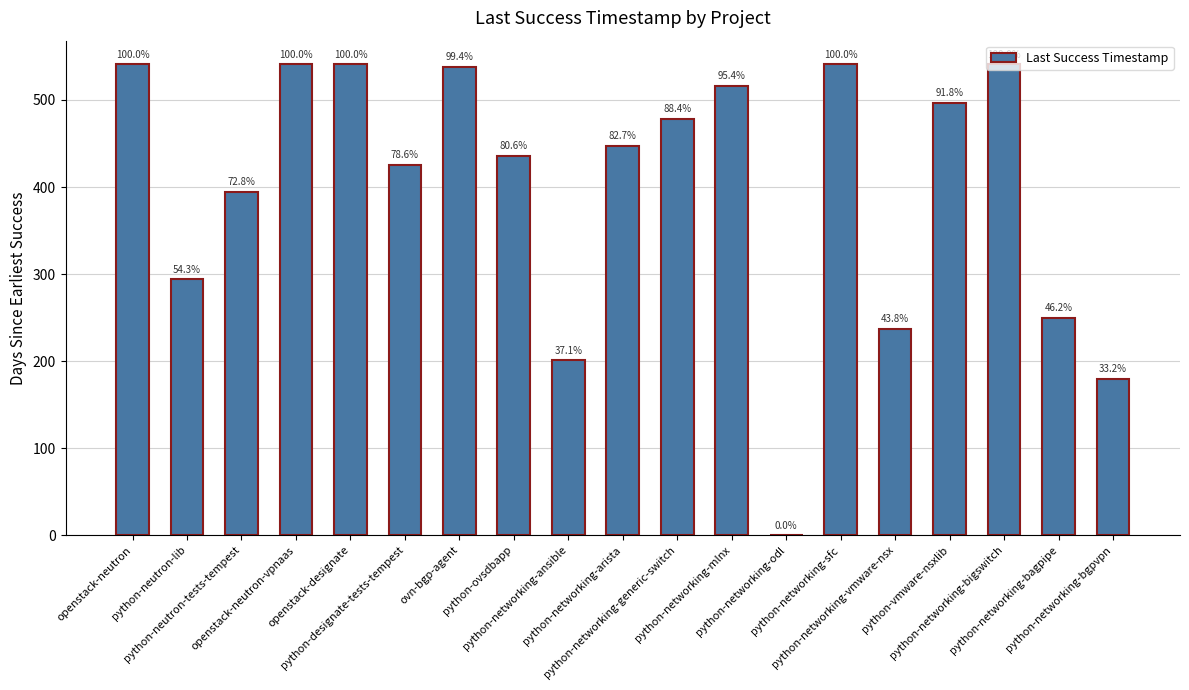

What is the value of the 6th bar from the left?

425.1